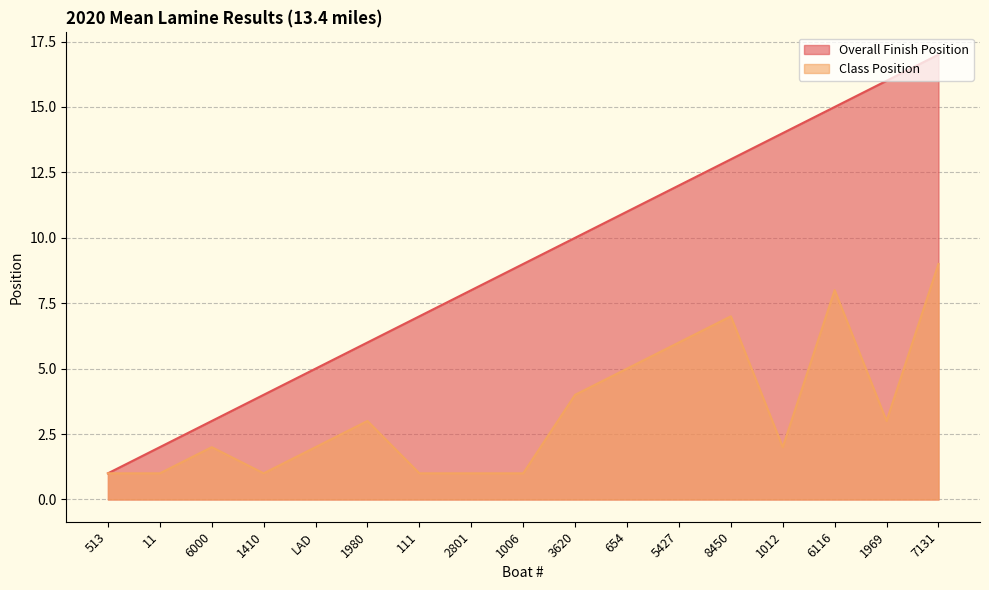

Reading left to right, extract all data points from this chart.

Overall Finish Position: 1	2	3	4	5	6	7	8	9	10	11	12	13	14	15	16	17
Class Position: 1	1	2	1	2	3	1	1	1	4	5	6	7	2	8	3	9